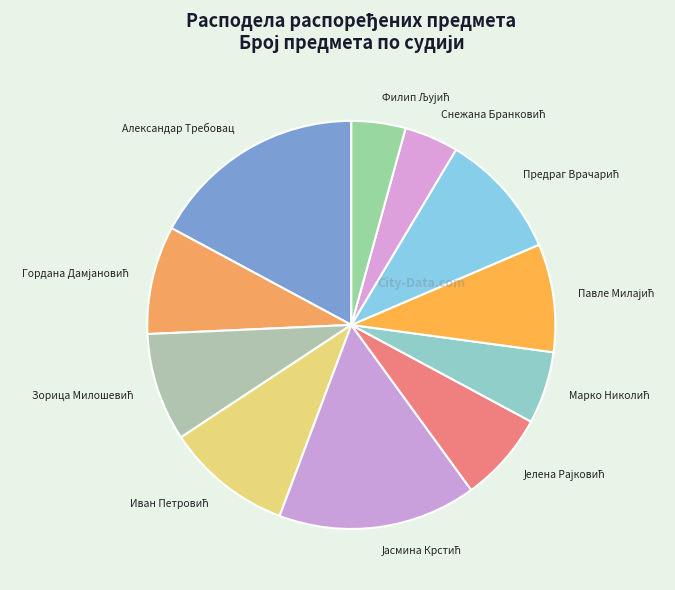

Which slice is the largest?

Александар Требовац